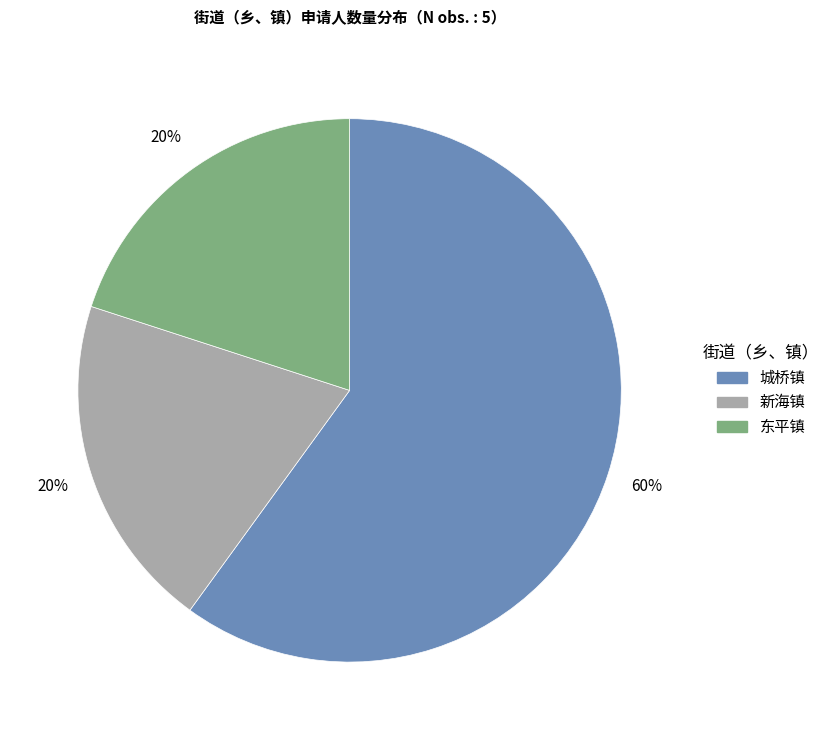

Which slice represents more than half of the pie?

城桥镇